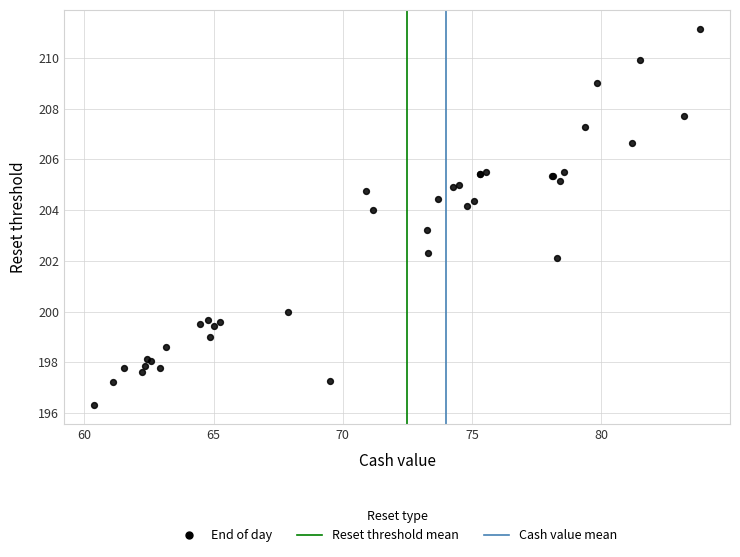

What Y value in the scatter plot is closest to 203?

203.2